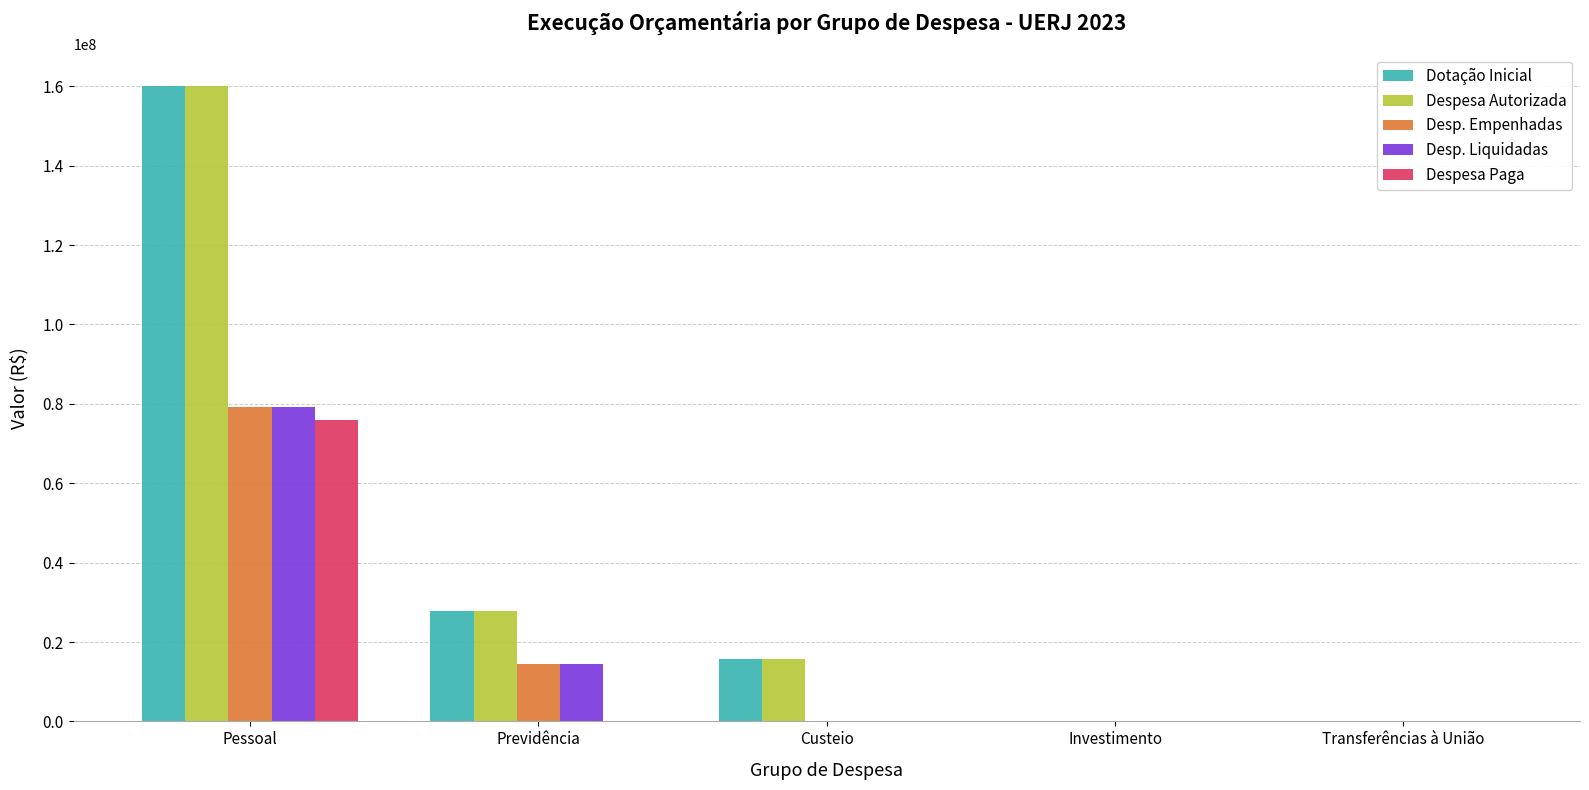

What is the total value across all series at Pessoal?

554283544.6